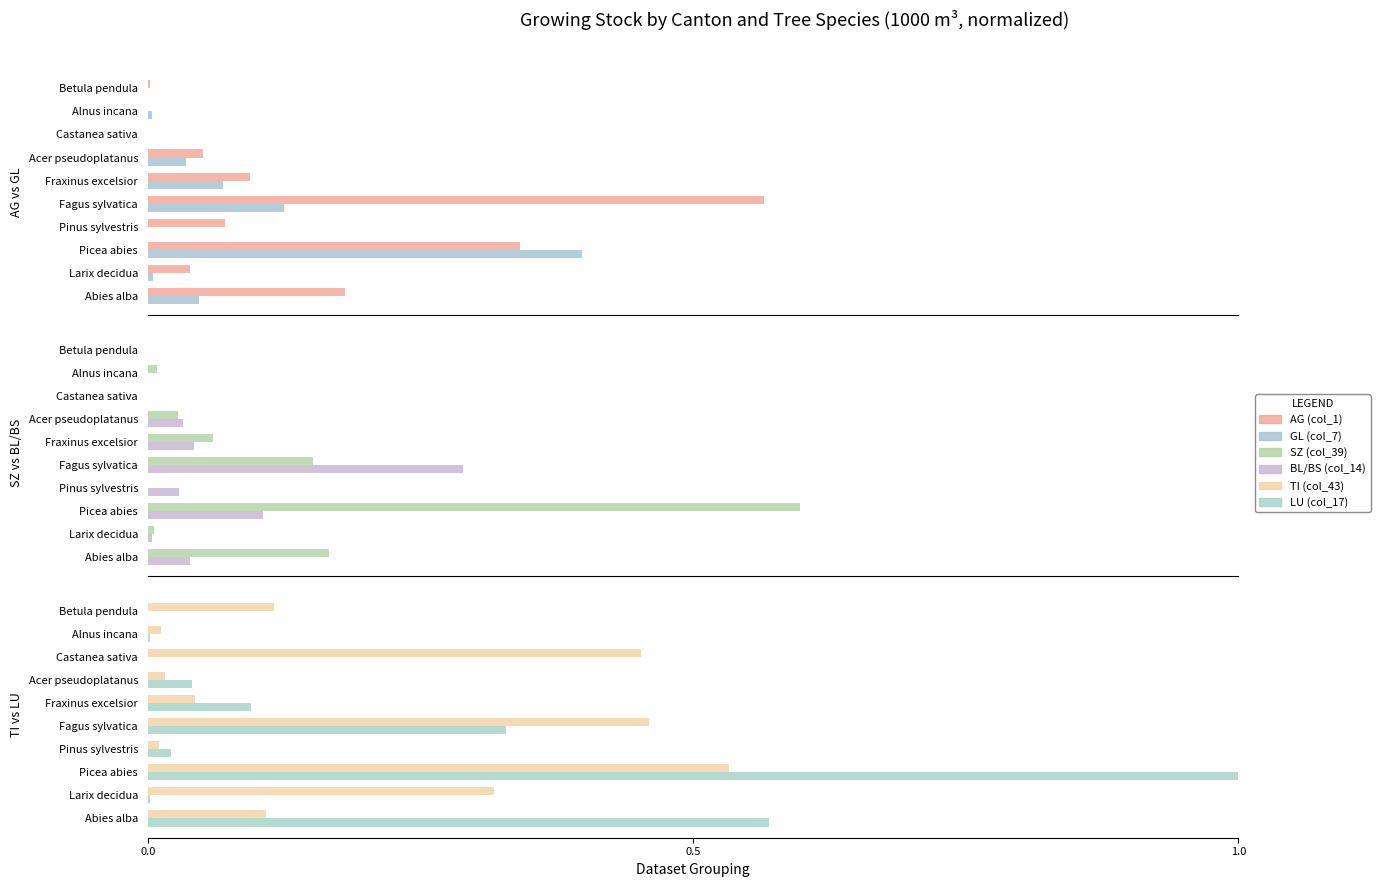

True or false: GL (col_7) has a value of 0.2 at Fagus sylvatica.

False